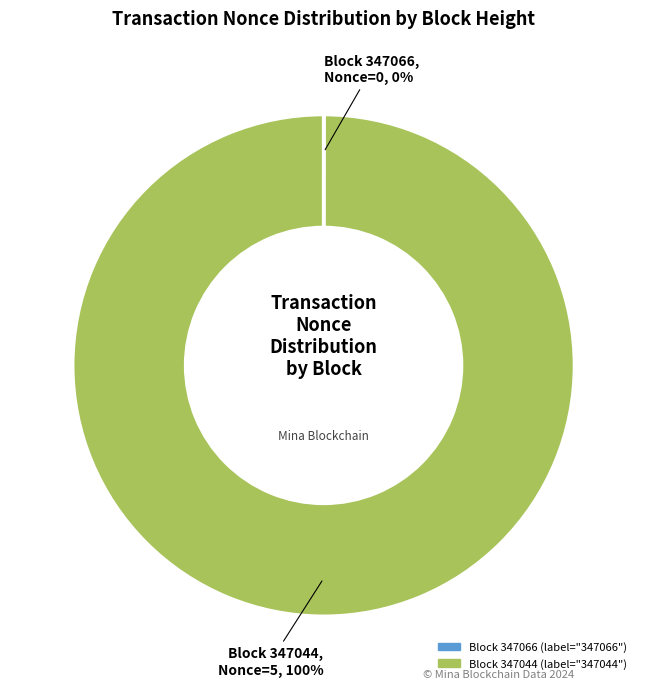

To the nearest percent, what is the difference between the largest and smallest slice percentages?

100%